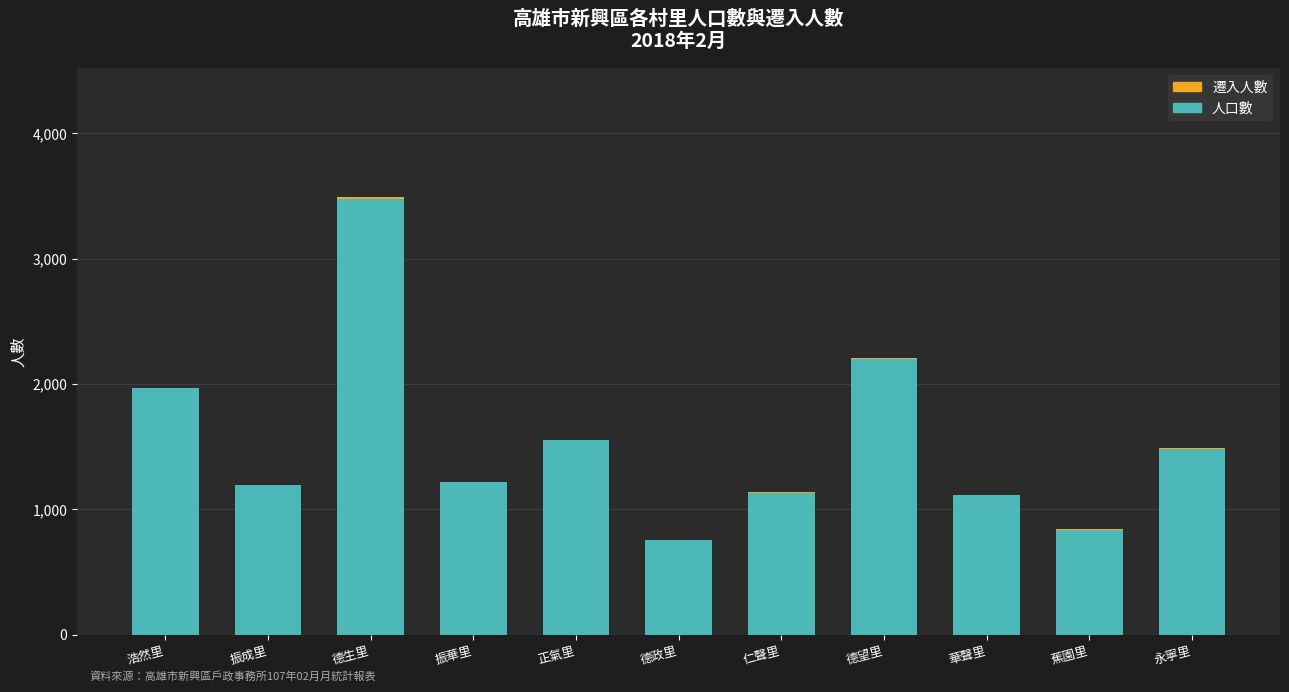

At which category is the sum across all series the highest?

德生里